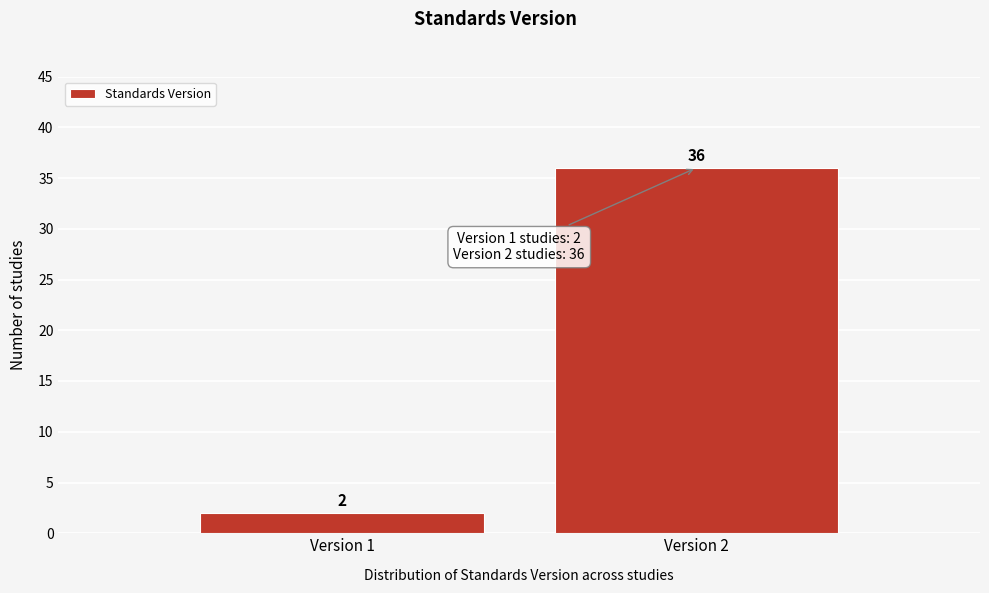

Reading right to left, list all the values displayed in this chart.

Version 2=36	Version 1=2